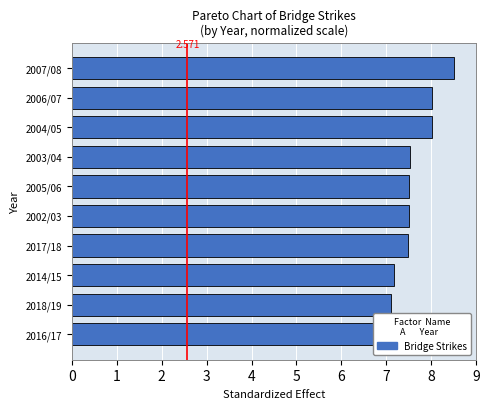

What is the value of the 6th bar from the left?

7.5